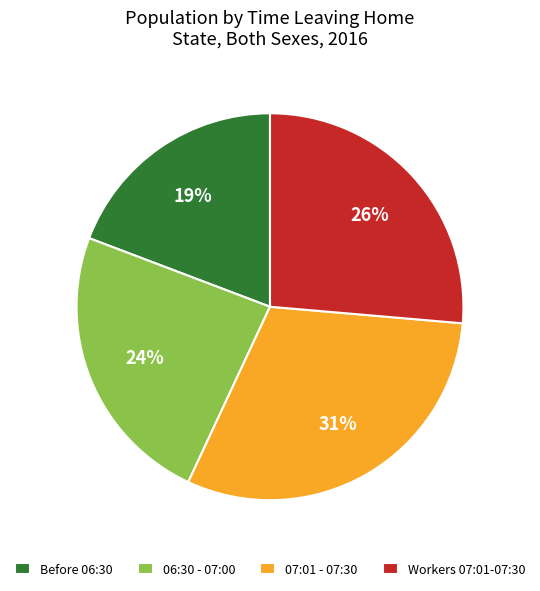

Which has a higher value, 07:01 - 07:30 or Workers 07:01-07:30?

07:01 - 07:30